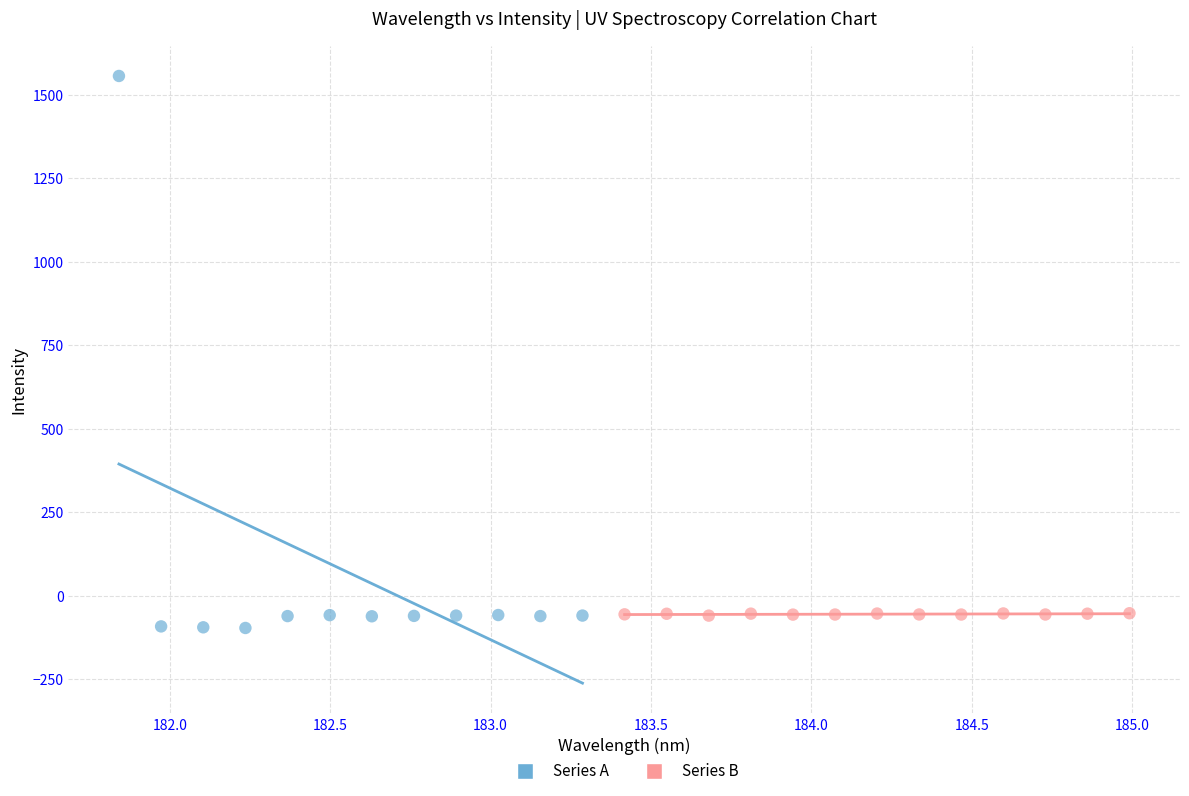

Which series contains the lowest Y value?

Series A